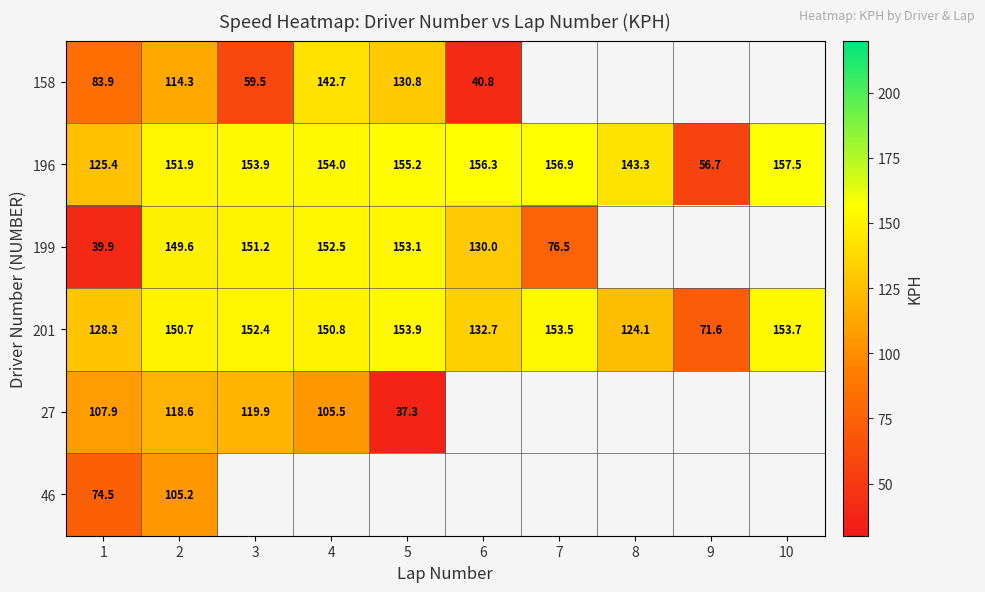

How many series are shown in this chart?

6